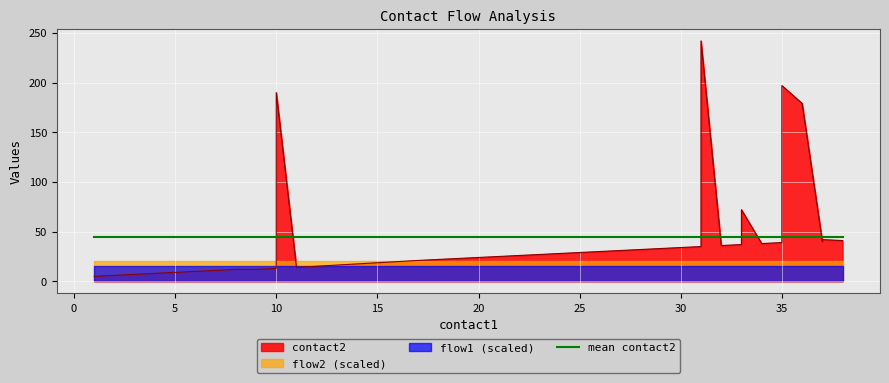

What is the value of the contact2 point at the 34th from the left?

38